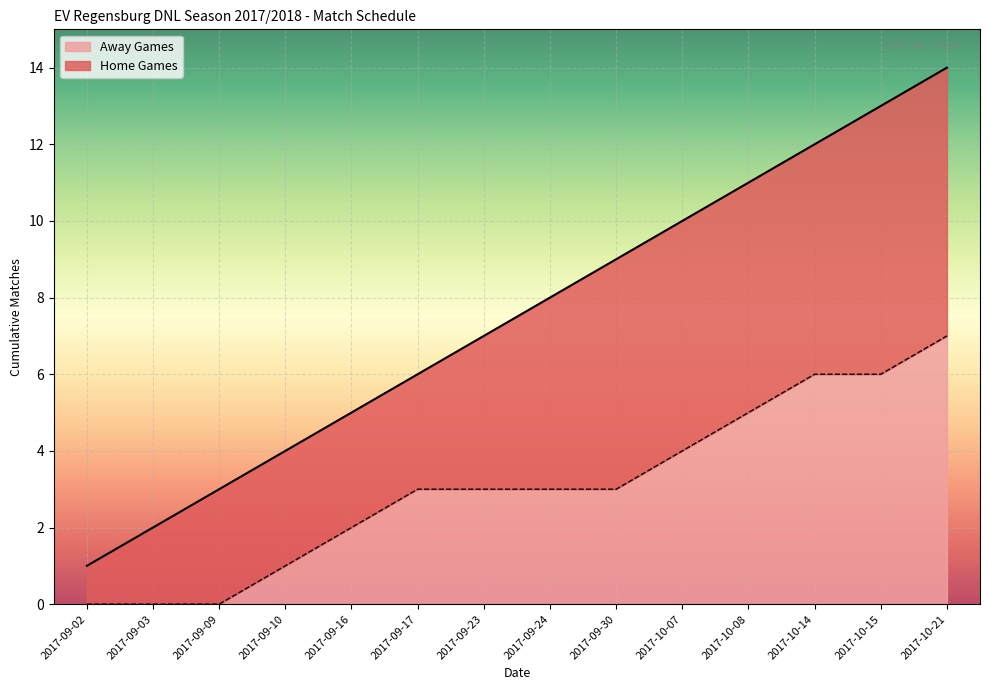

What is the total value across all series at 2017-09-10?

4